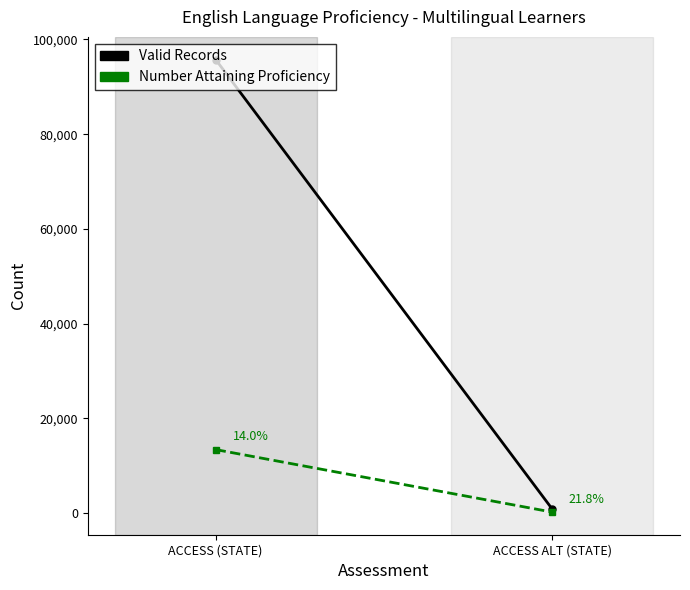

At how many categories does at least one series exceed 24802?

1